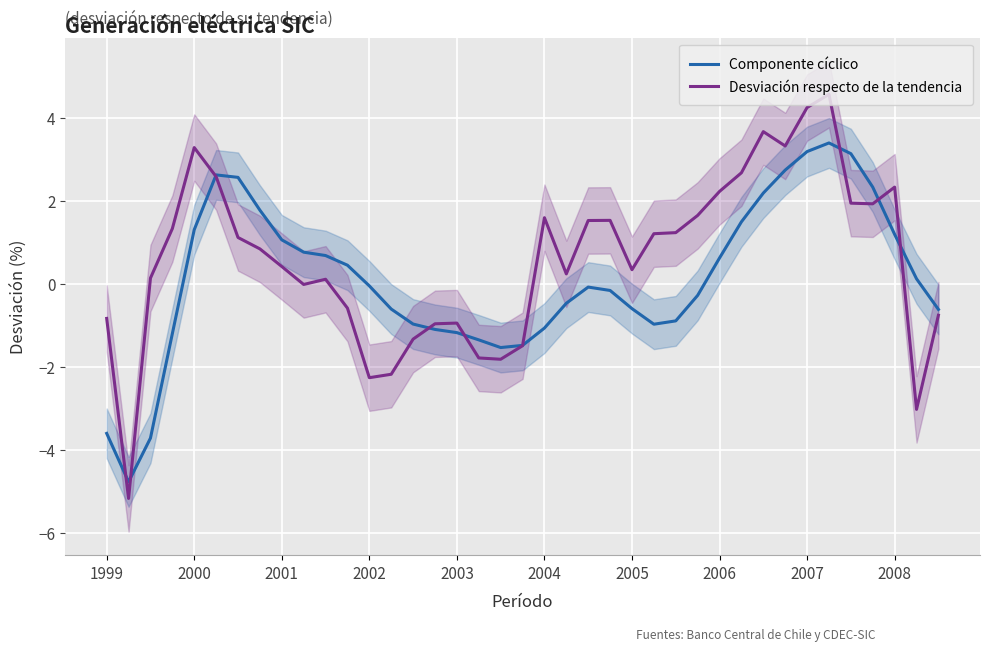

What is the lowest value of the Desviación respecto de la tendencia series?

-5.2